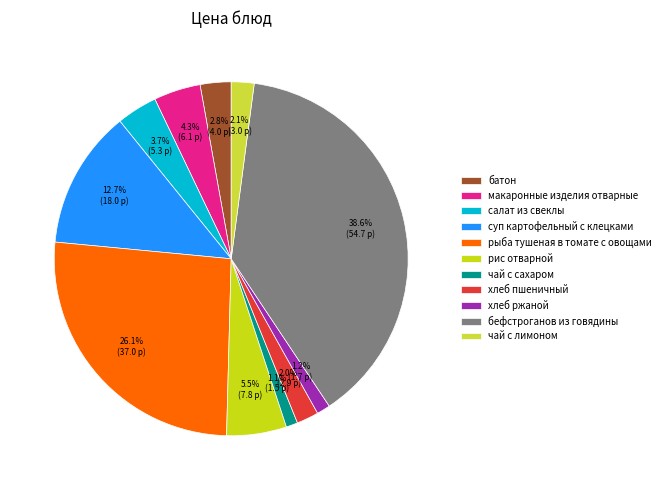

How many slices are in this pie chart?

11